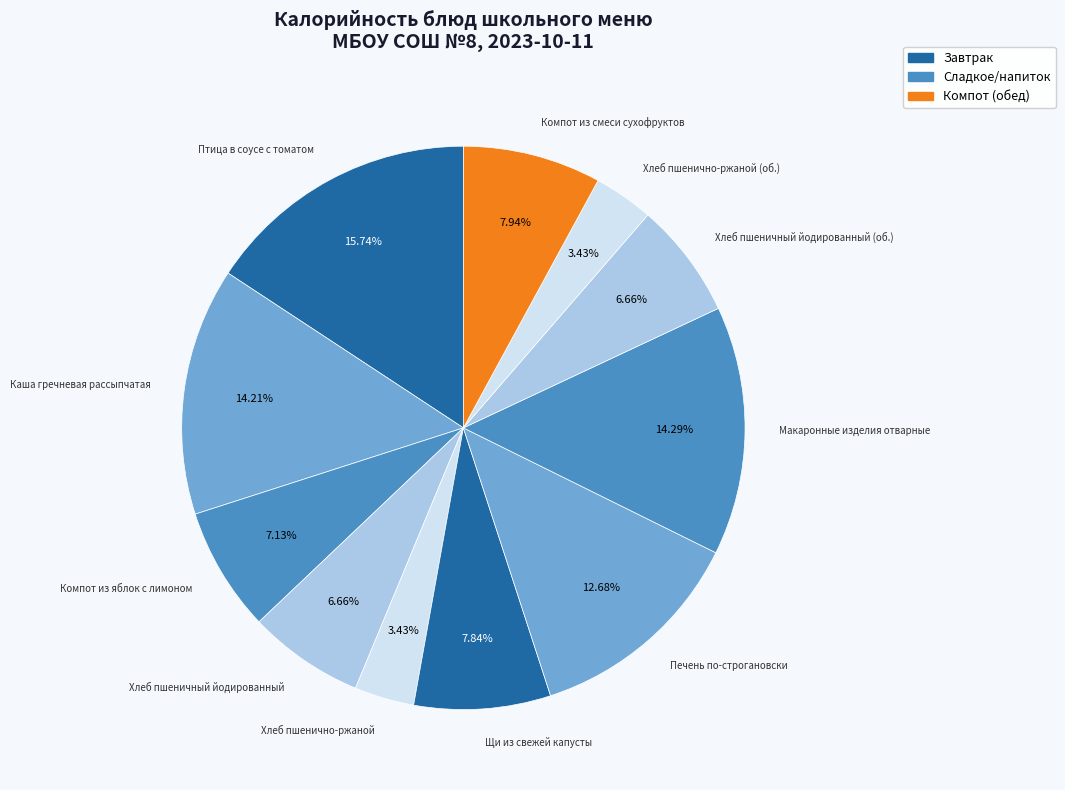

Count the number of slices in the pie.

11